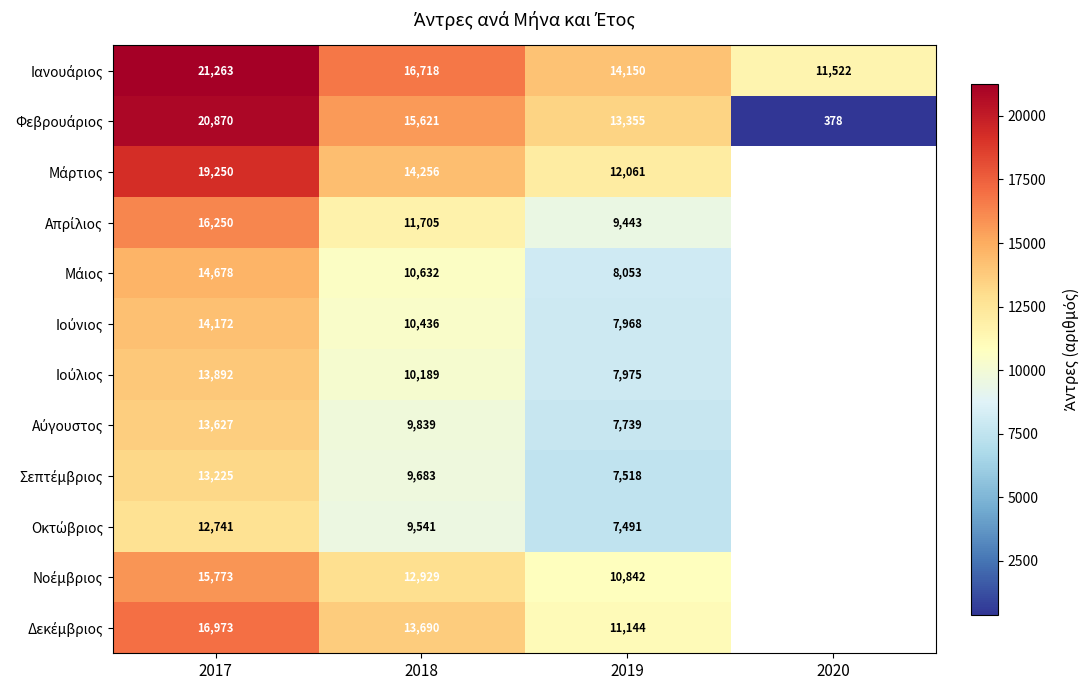

What is the difference between the highest and lowest values at 2017?

8522